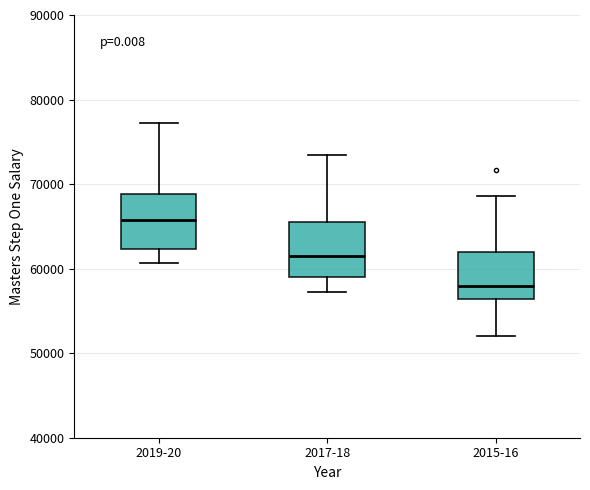

Where does the lower whisker of the box for 2019-20 end on the y-axis? The values are not printed on the chart, so give them approximately, as read against the axis.

61000